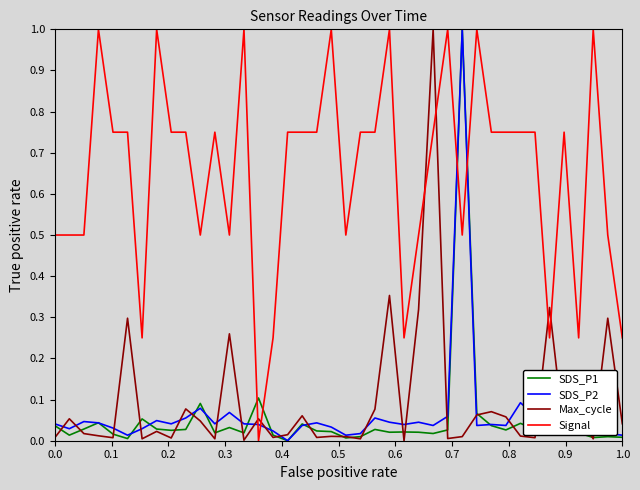

After their last crossing, which series has the higher values: SDS_P2 or Signal?

Signal